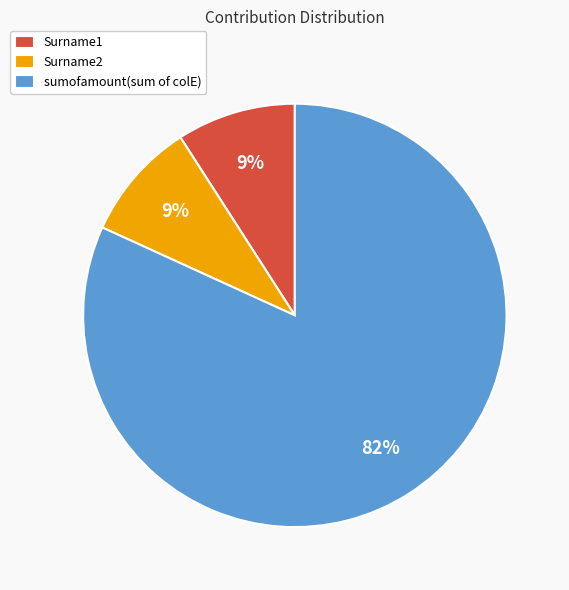

Is there a majority slice in this chart?

Yes